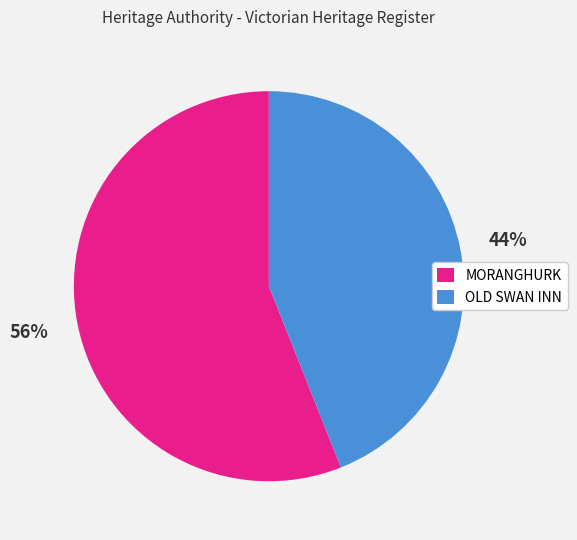

Which has a higher value, MORANGHURK or OLD SWAN INN?

MORANGHURK